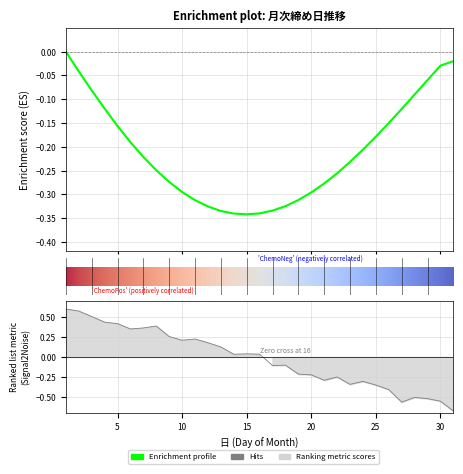

List the labels in order of value, largest first.

1, 2, 3, 4, 5, 8, 7, 6, 9, 11, 10, 12, 13, 15, 16, 14, 18, 17, 19, 20, 22, 21, 24, 23, 25, 26, 28, 29, 30, 27, 31